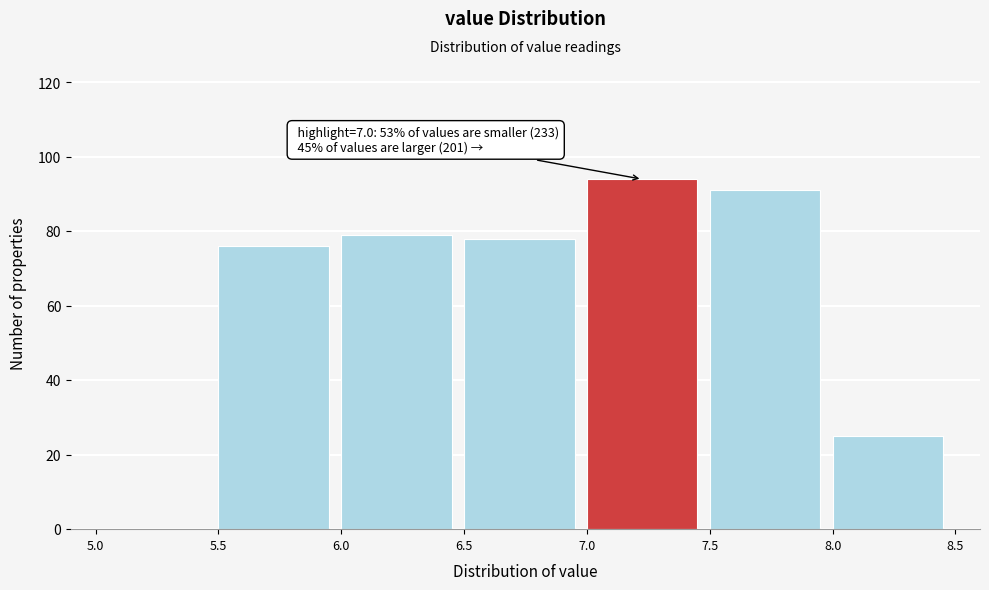

Over which range of the x-axis is the bar tallest?

7.0 to 7.5